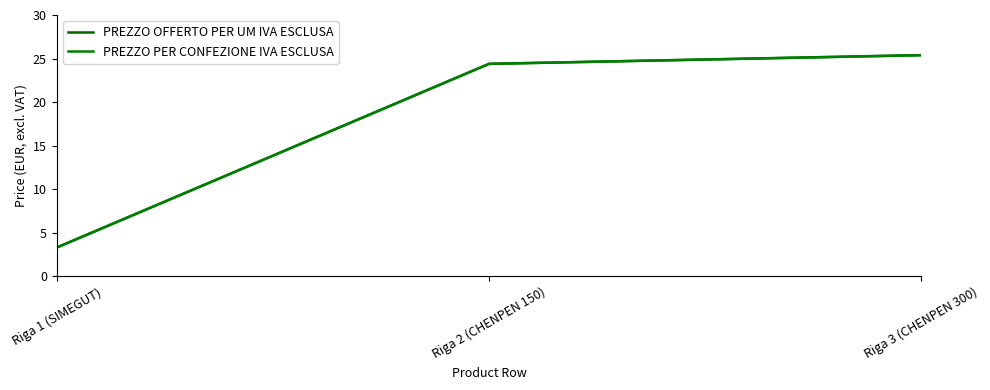

True or false: PREZZO OFFERTO PER UM IVA ESCLUSA has a value of 25.4 at Riga 3 (CHENPEN 300).

True